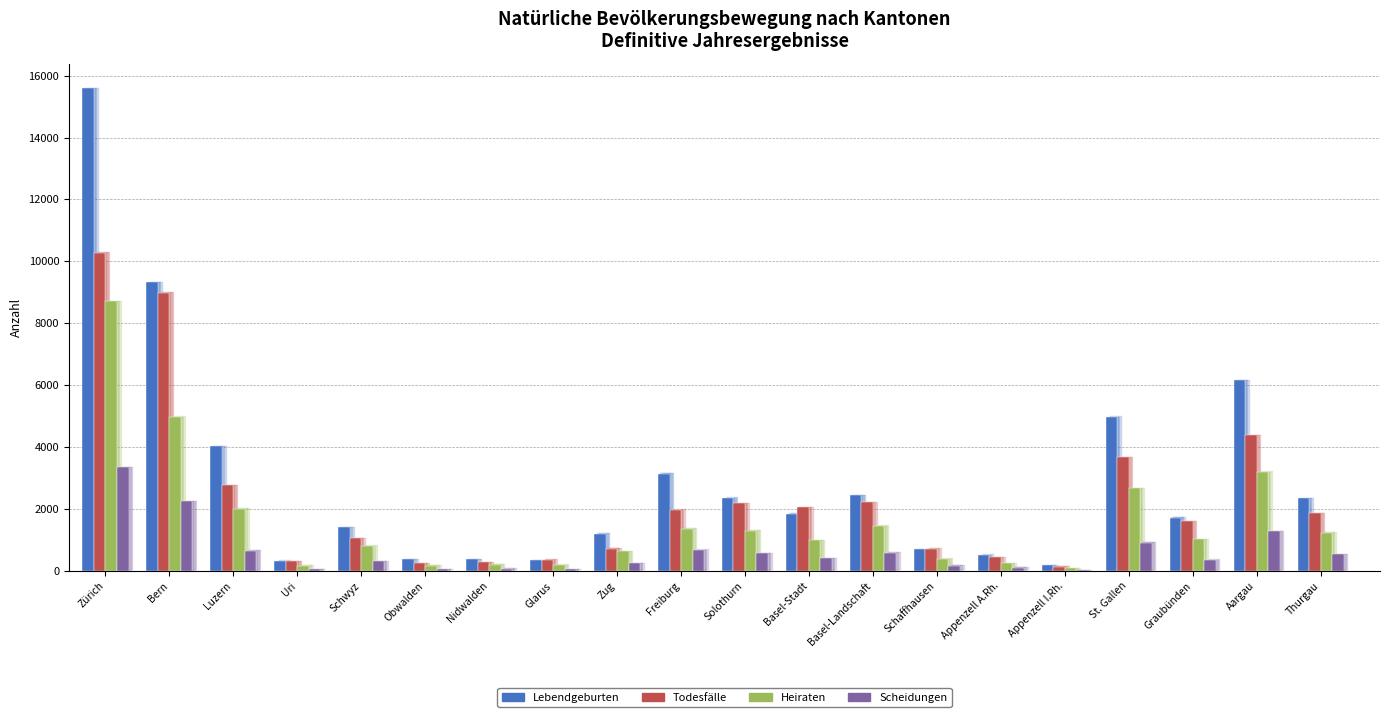

List the series in order of their overall mean, highest first.

Lebendgeburten, Todesfälle, Heiraten, Scheidungen